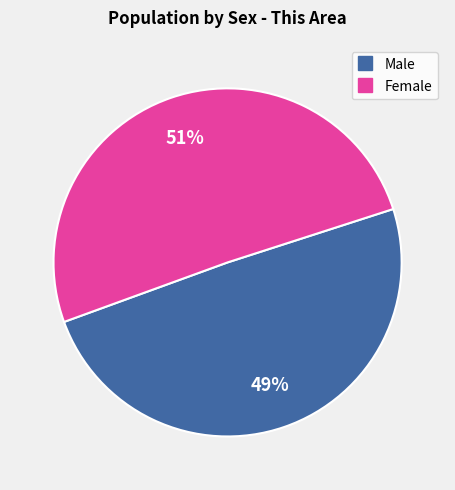

Is the sum of Male and Female greater than half?

Yes